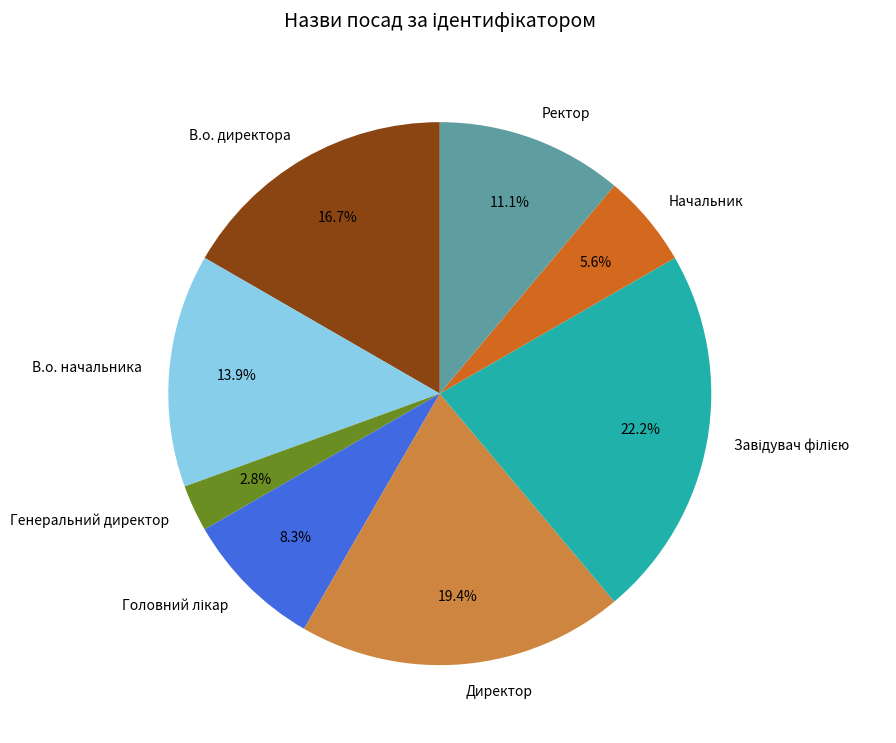

Which slice is the smallest?

Генеральний директор